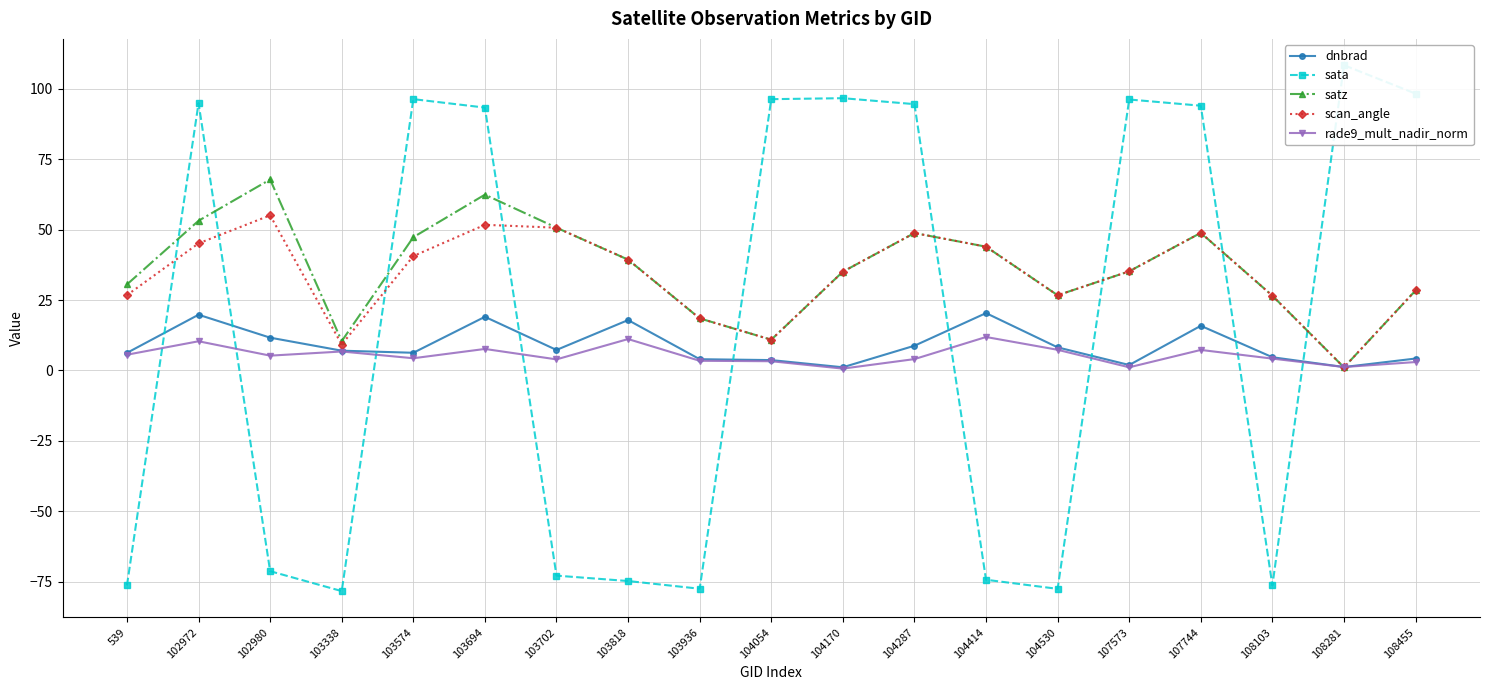

What is the difference between the maximum and minimum values in the rade9_mult_nadir_norm series?

11.2